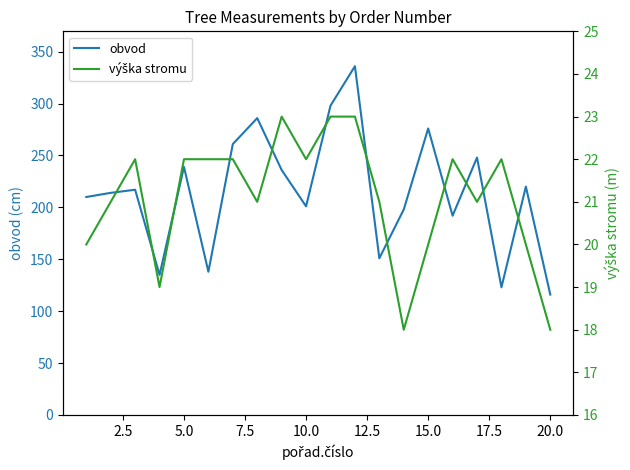

At how many categories does at least one series exceed 326?

1